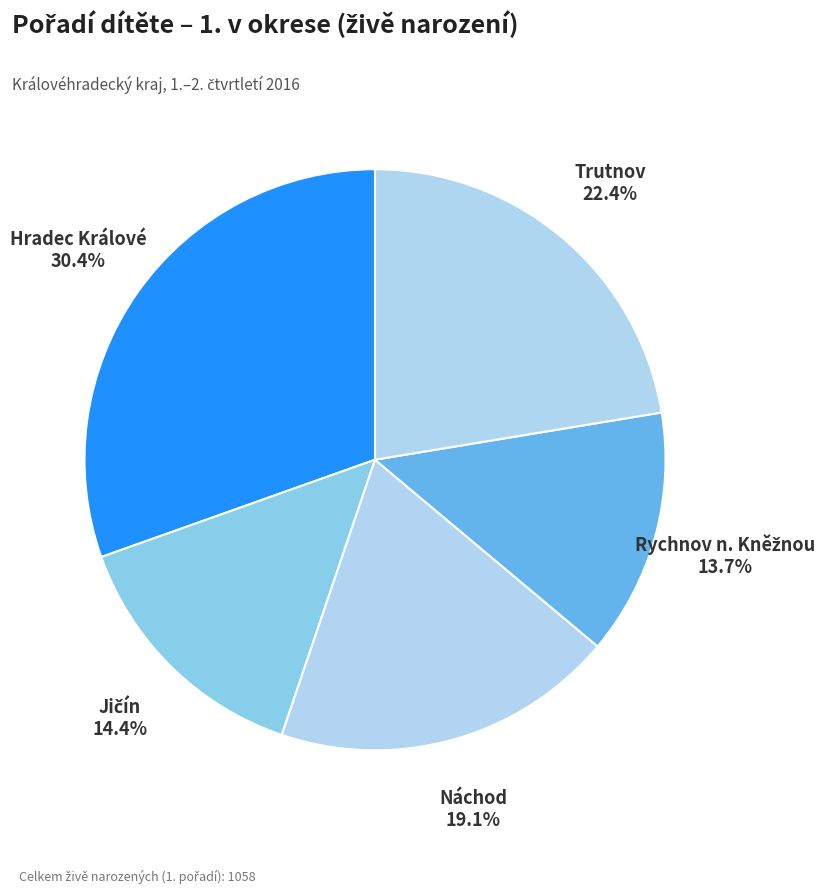

Count the number of slices in the pie.

5